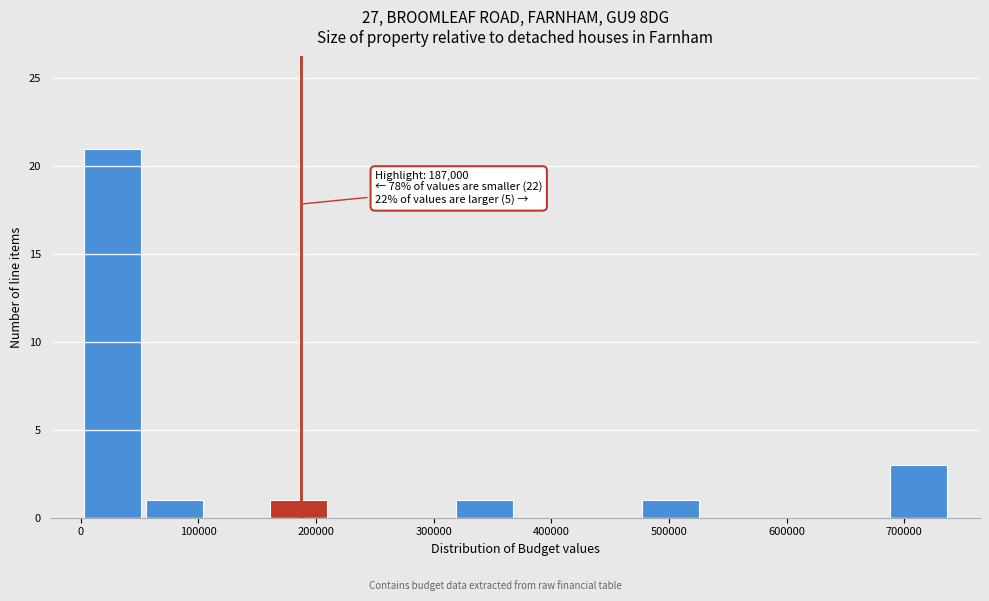

Which range on the x-axis has the tallest bar?

0 to 50000